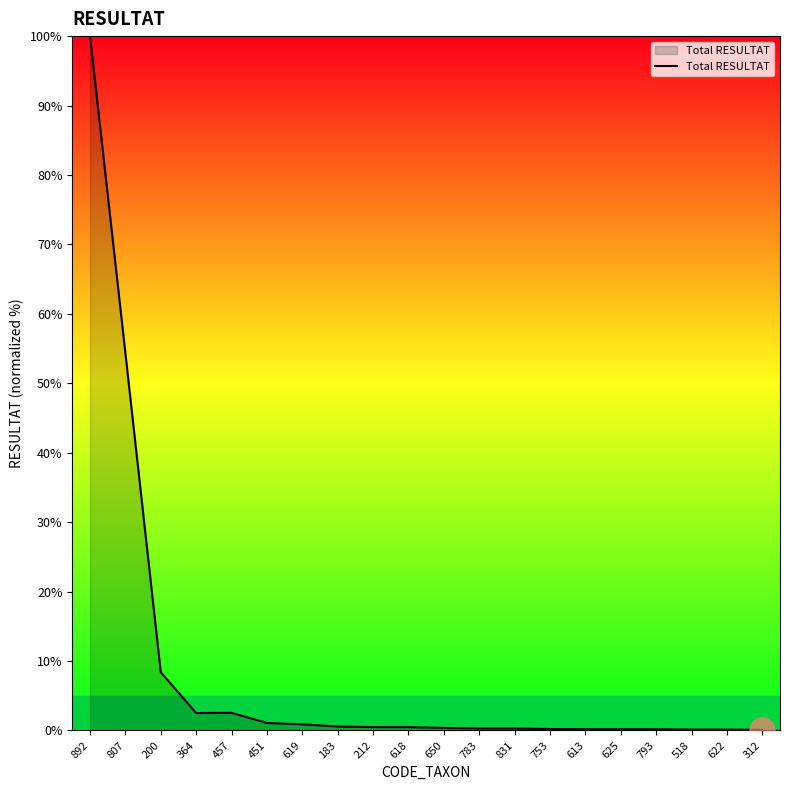

Does the chart have visible grid lines?

No